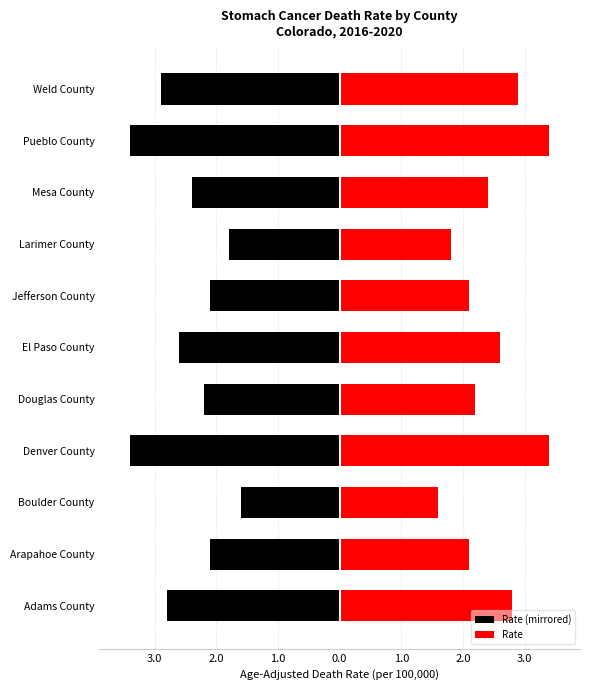

How many bars are there in total?

22